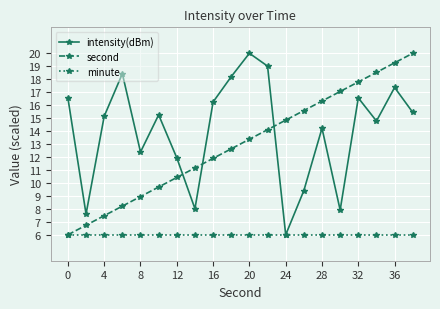

What is the greatest value displayed?

20.0